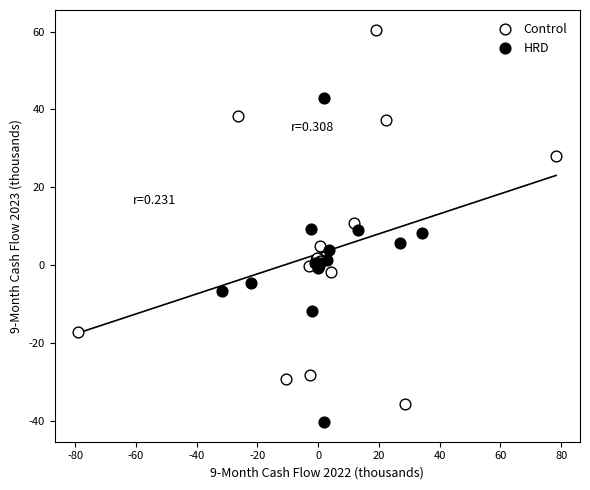

Which series has the widest spread of Y values?

Control